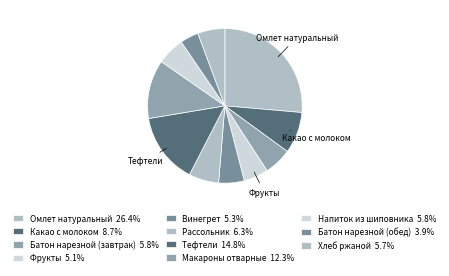

To the nearest percent, what percentage of the pie is Макароны отварные?

12%